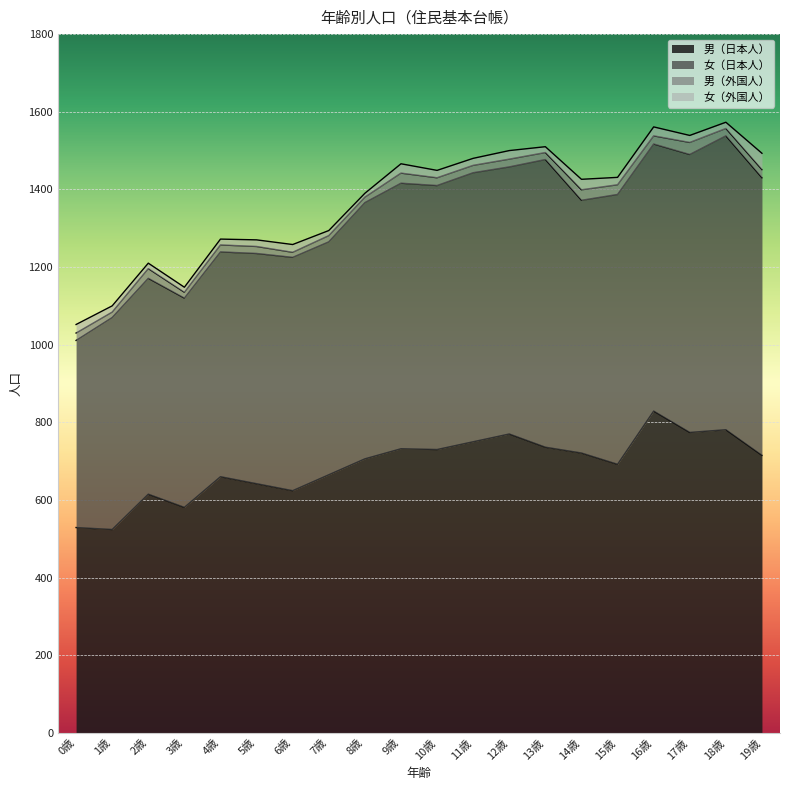

What is the spread (max minus min) of values at 9歳?

708